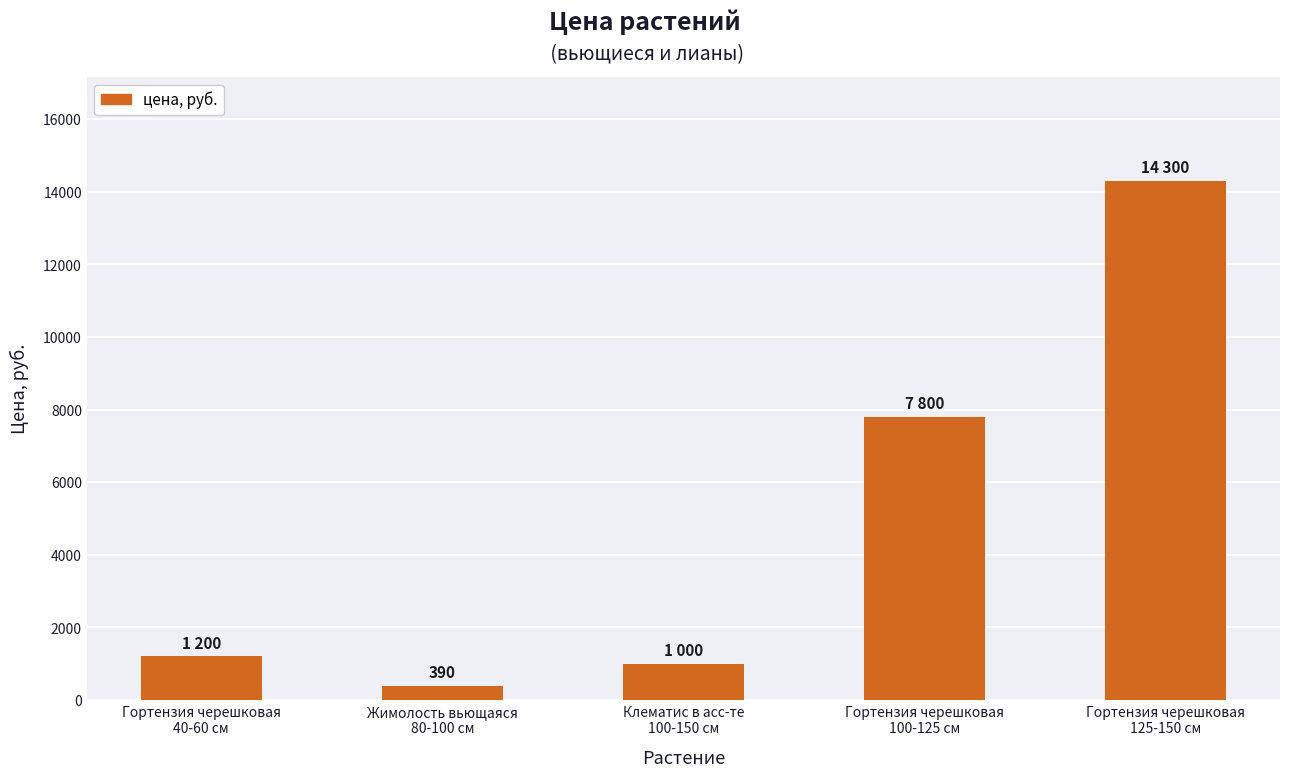

What is the label of the 3rd bar from the left?

Клематис в асс-те
100-150 см